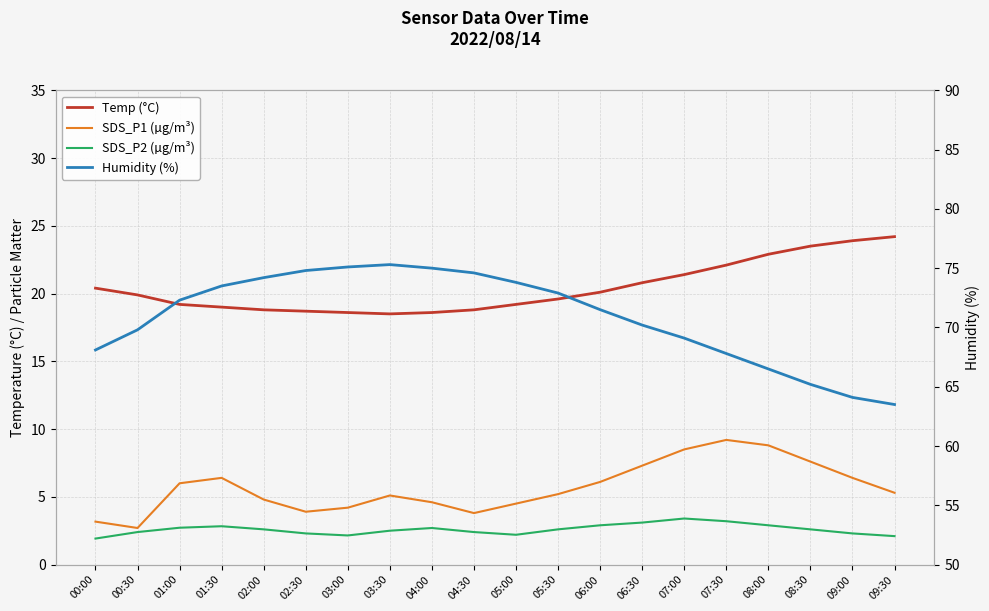

Which series has the widest spread of values?

Humidity (%)